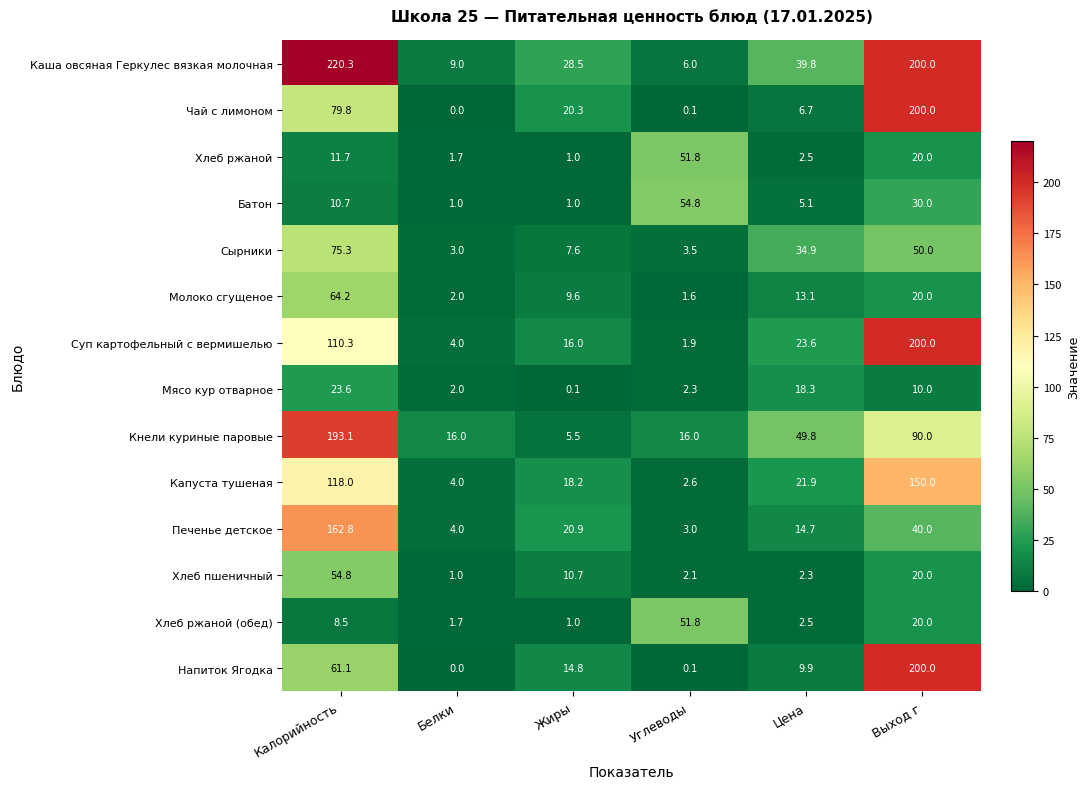

Rank the categories by Суп картофельный с вермишелью value from lowest to highest.

Углеводы, Белки, Жиры, Цена, Калорийность, Выход г